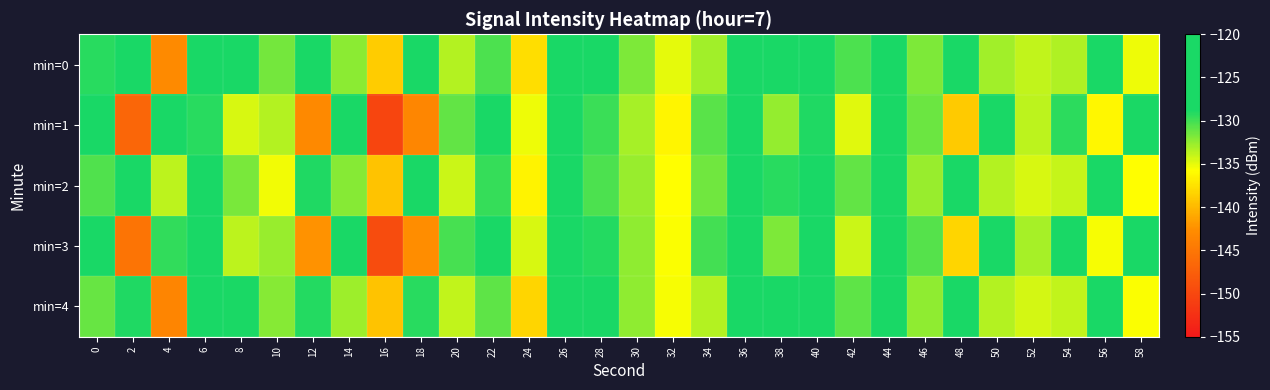

Which series has the largest range (max minus min)?

min=1